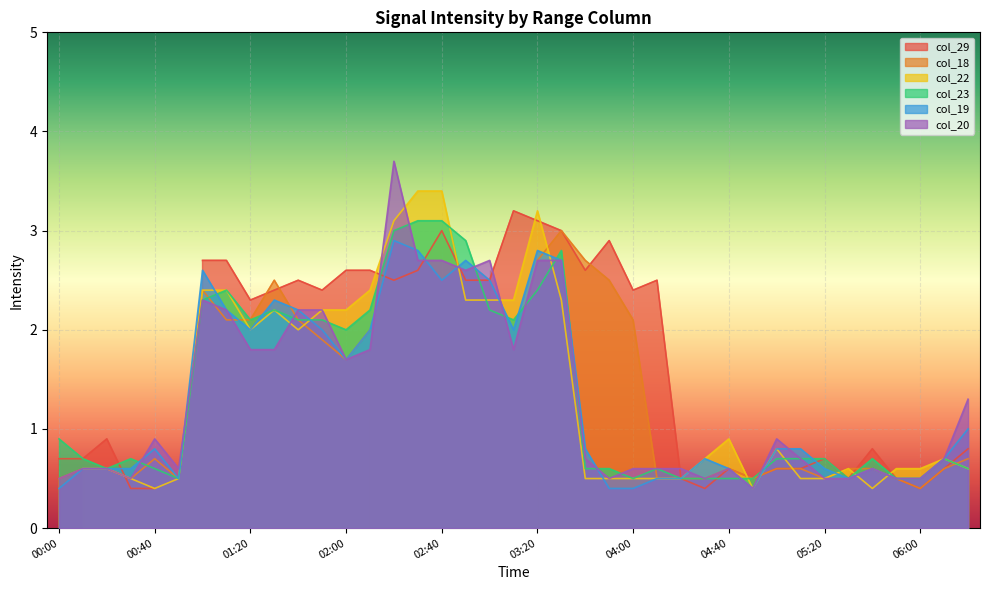

What is the smallest value displayed?

0.4